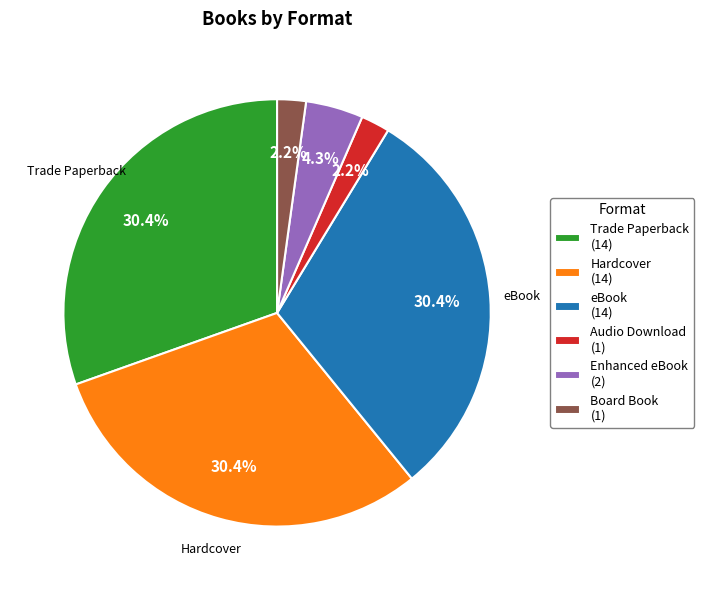

Between Audio Download (1) and Trade Paperback (14), which is larger?

Trade Paperback (14)